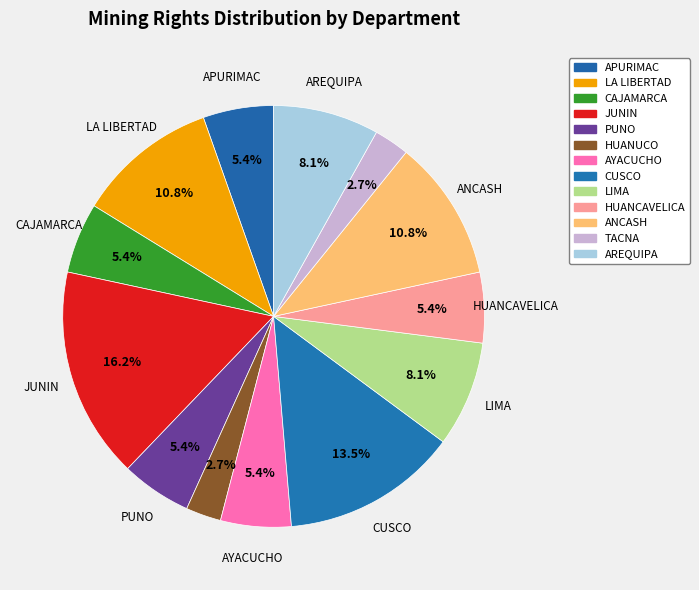

Count the number of slices in the pie.

13